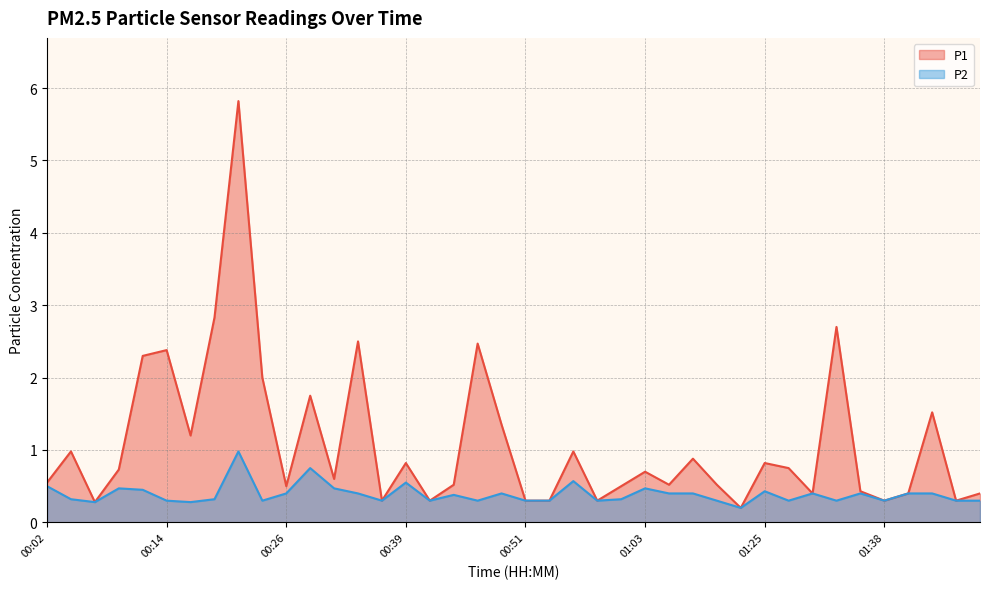

What is the label of the 1st point from the right?

01:53